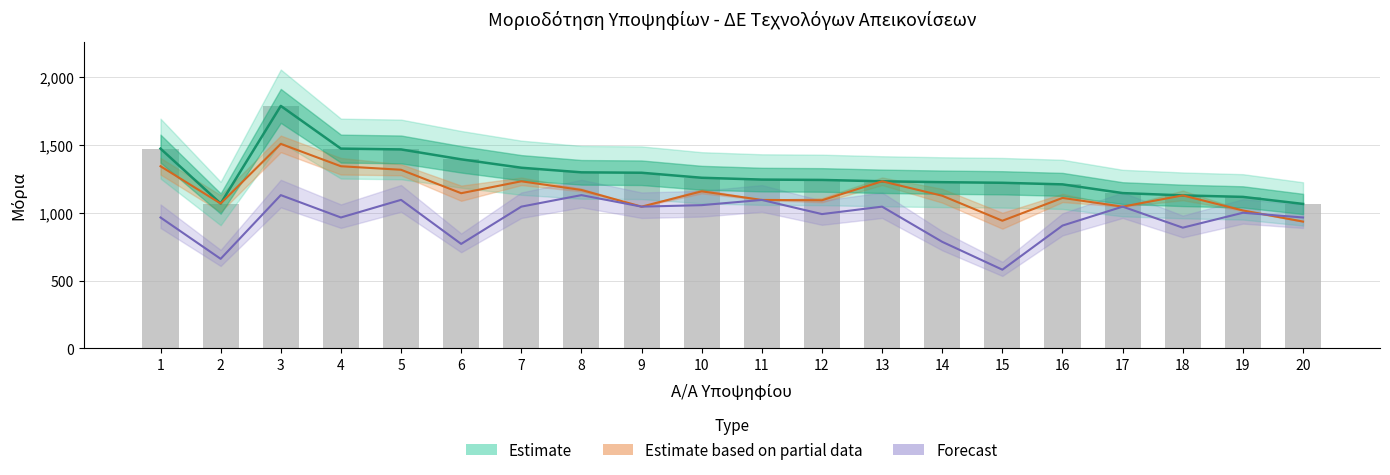

Does the chart contain any negative values?

No